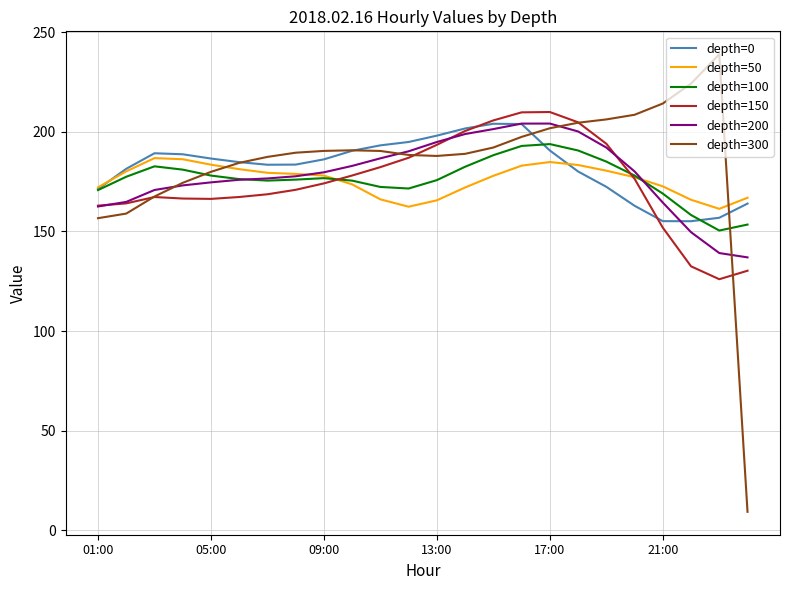

What is the maximum value for depth=200?

204.1